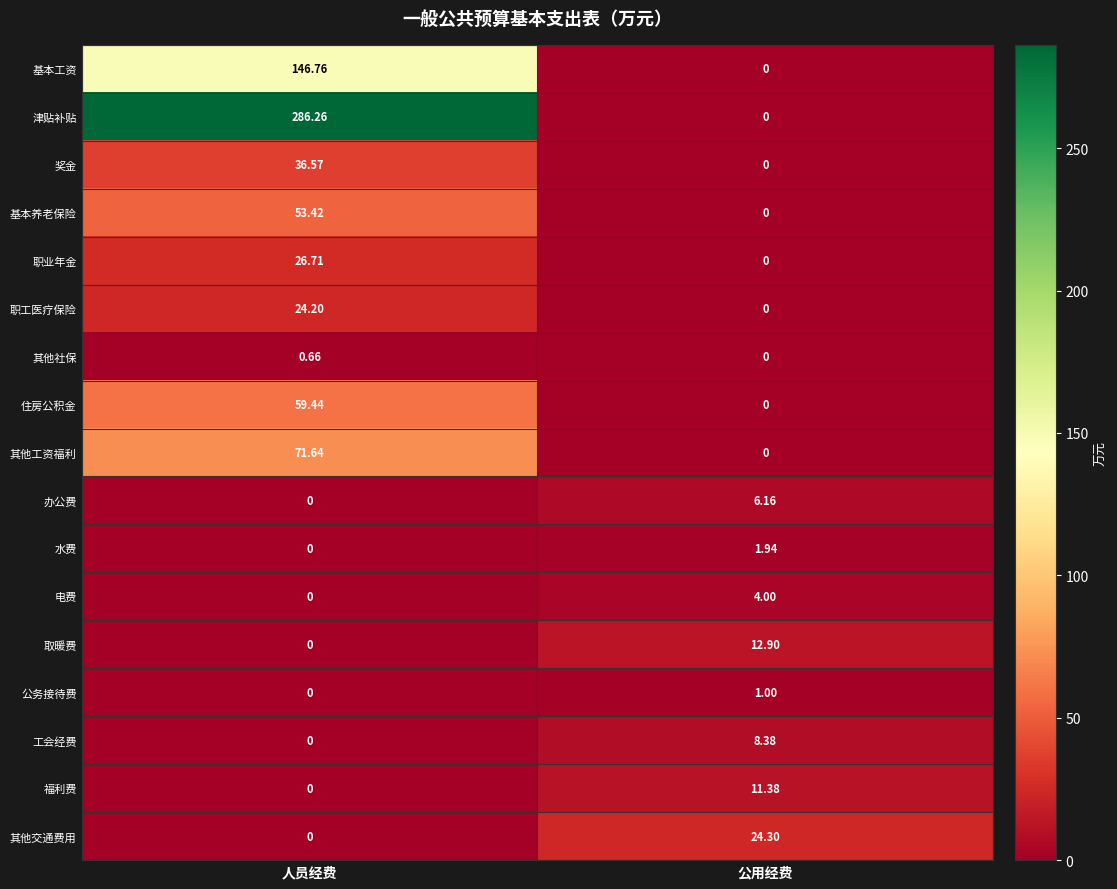

Is the value of 取暖费 at 公用经费 greater than the value of 津贴补贴 at 人员经费?

No